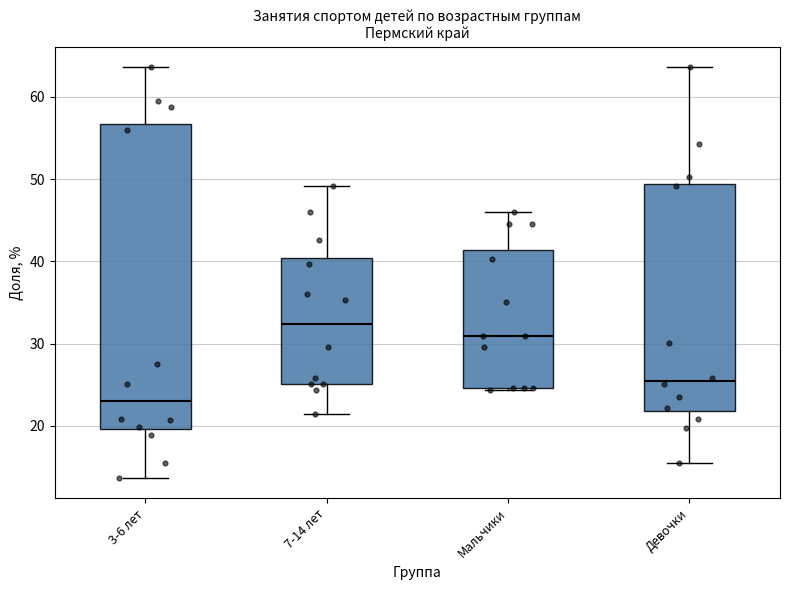

Comparing the boxes themselves (not the whiskers), which one is the tallest?

3-6 лет